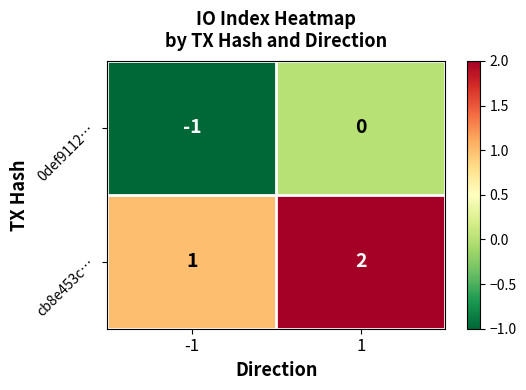

Which series has the largest total across all categories?

cb8e453c…